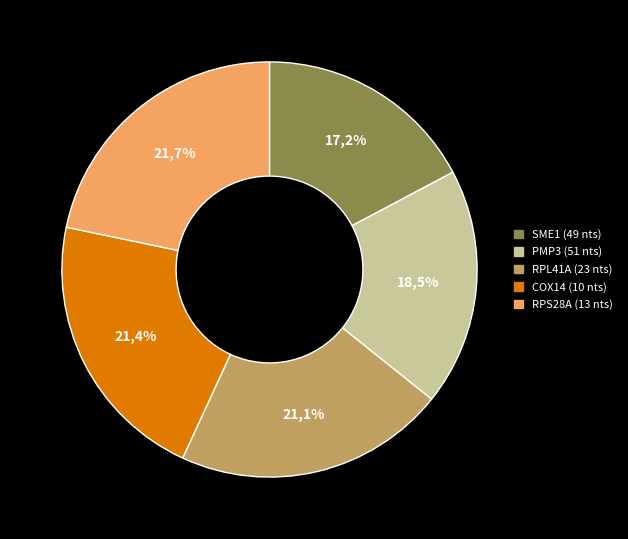

What is the ratio of the value at PMP3 (51 nts) to the value at RPL41A (23 nts)?

0.9